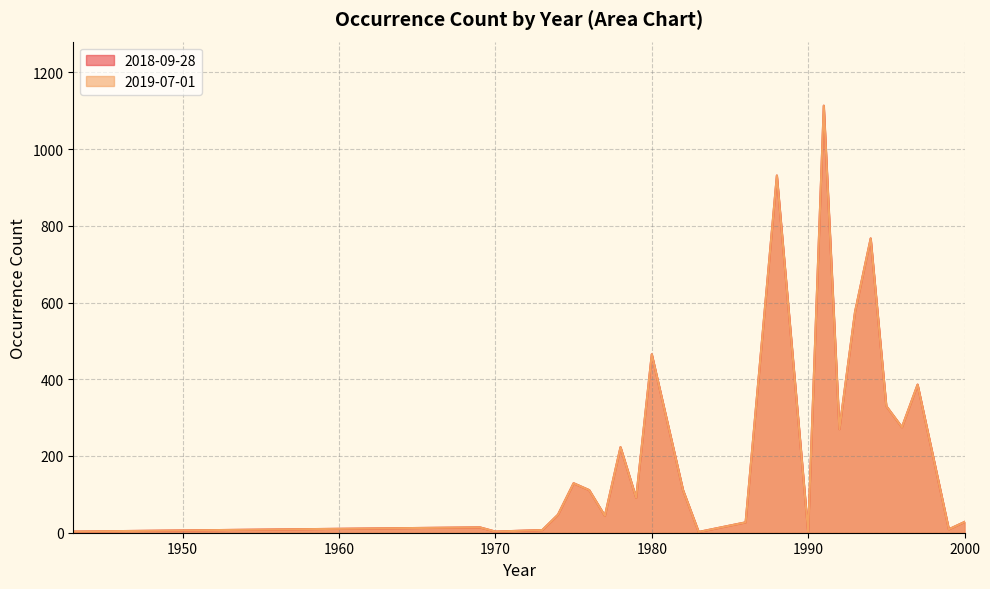

Between 1994 and 1997, which series saw the biggest shift?

2018-09-28